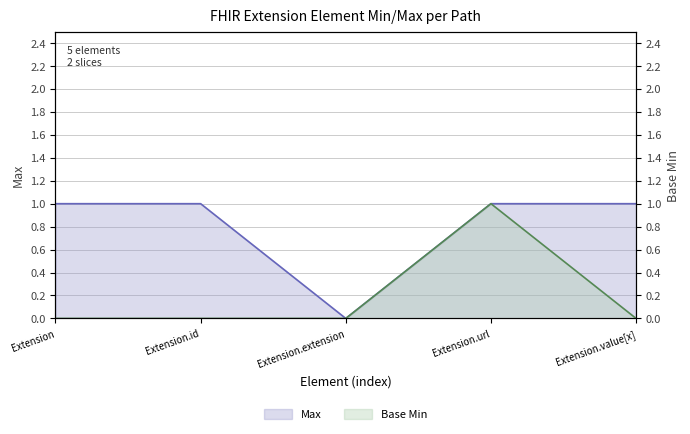

What is the total value across all series at Extension.value[x]?

1